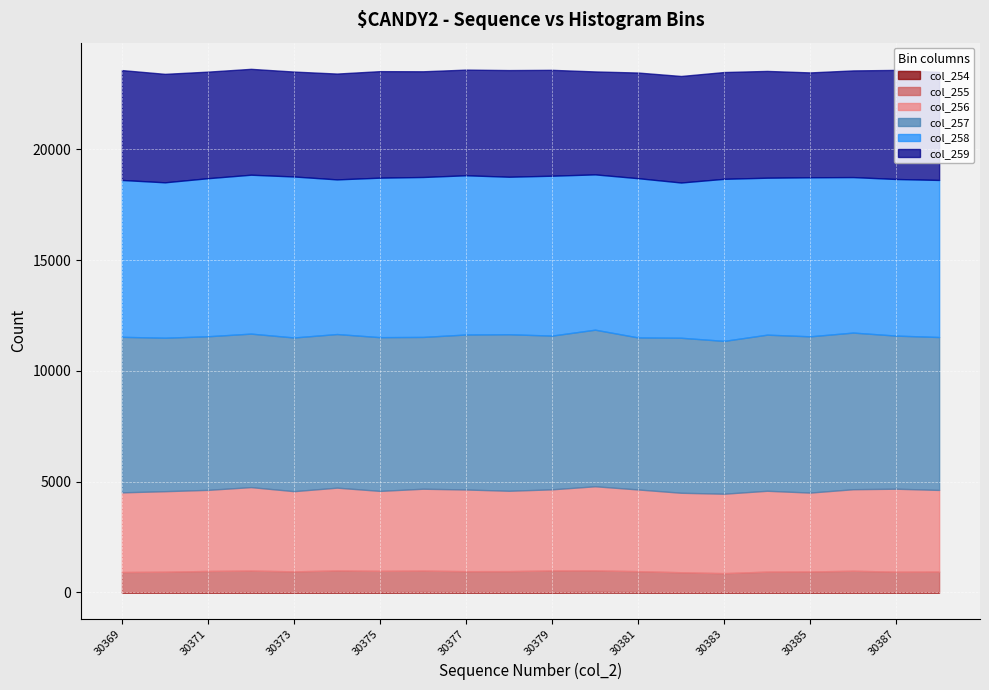

True or false: col_256 and col_255 cross at least once.

False